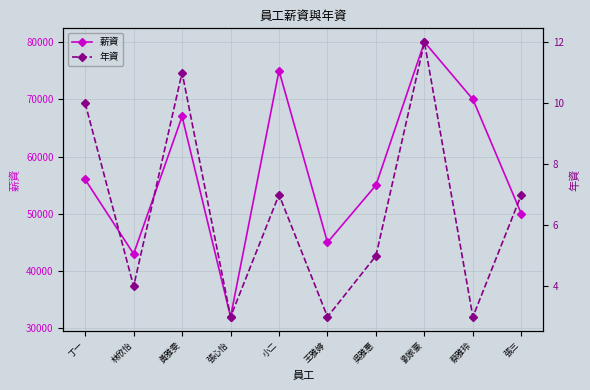

The 年資 series shows 7 at 小二. True or false?

True